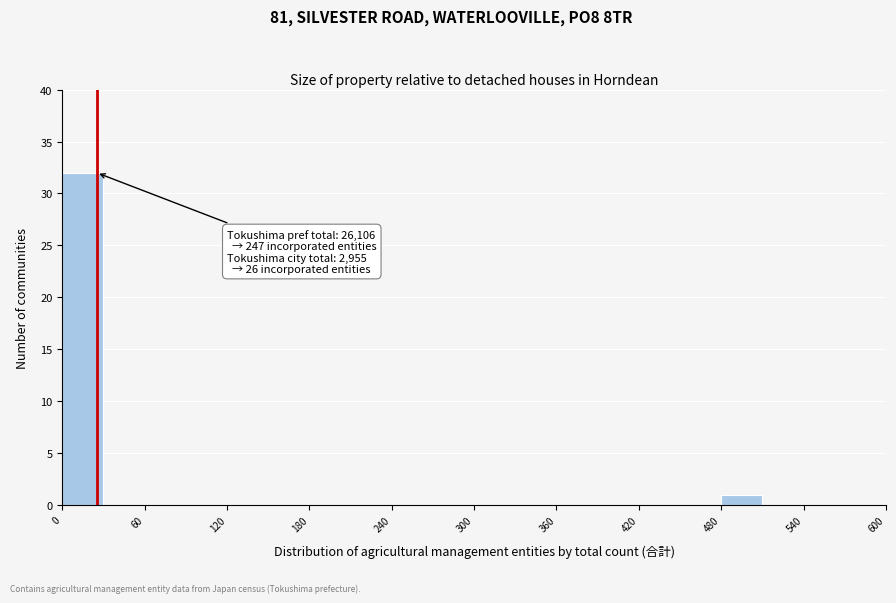

Read against the x-axis, roughly where is the centre of the tallest bar?

20